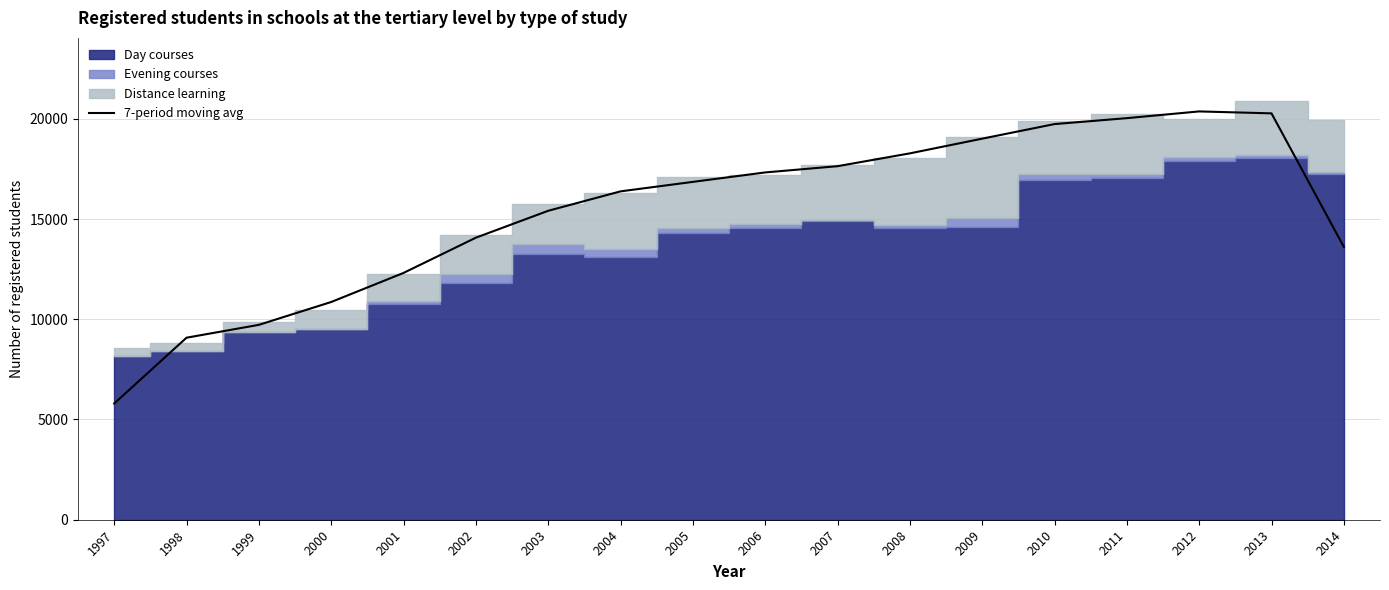

How many data points are less than 16851?

9